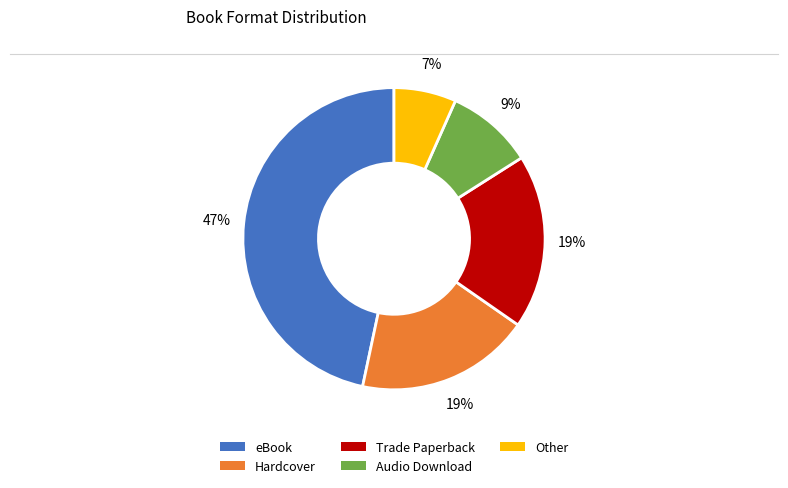

Is it true that Other is 7% of the pie?

True